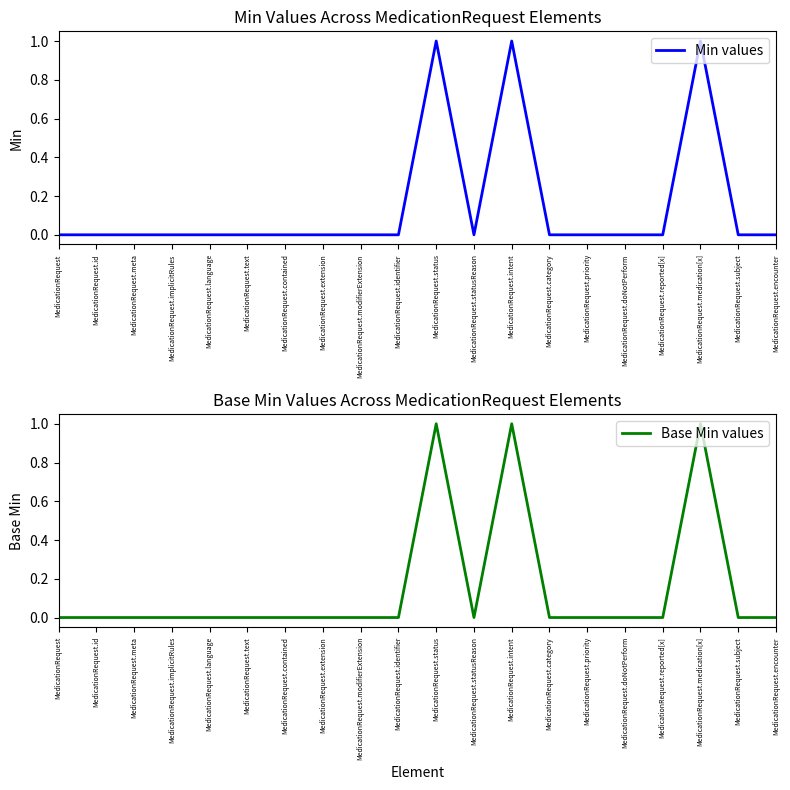

Reading left to right, list all the values displayed in this chart.

Min values: 0	0	0	0	0	0	0	0	0	0	1	0	1	0	0	0	0	1	0	0
Base Min values: 0	0	0	0	0	0	0	0	0	0	1	0	1	0	0	0	0	1	0	0